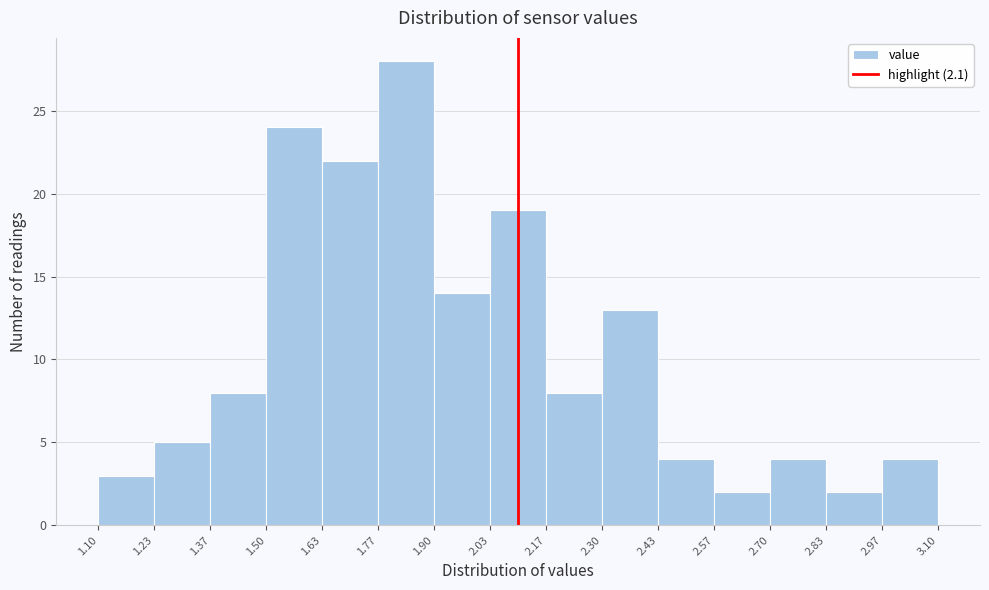

What is the height of the bar covering 1.37 to 1.50 on the x-axis? The values are not printed on the chart, so give them approximately, as read against the axis.

8